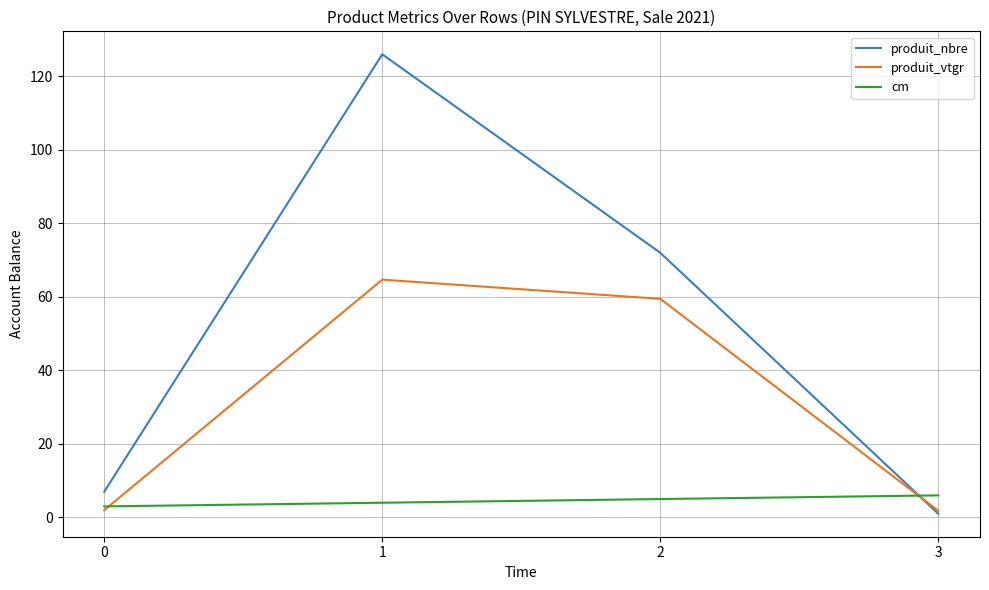

Is it true that cm equals 1.4 at 3?

False